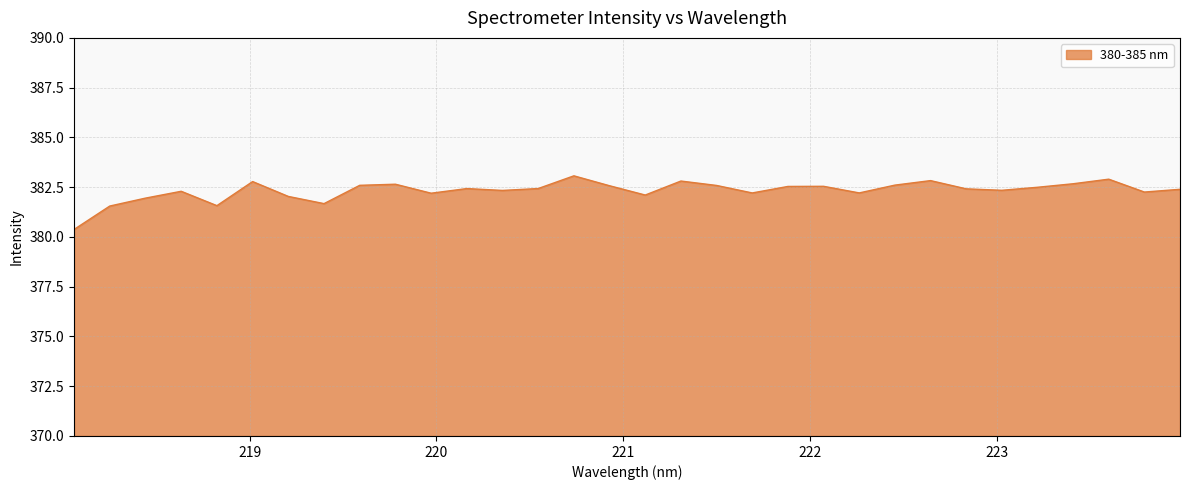

What is the difference between the maximum and minimum values?

2.7